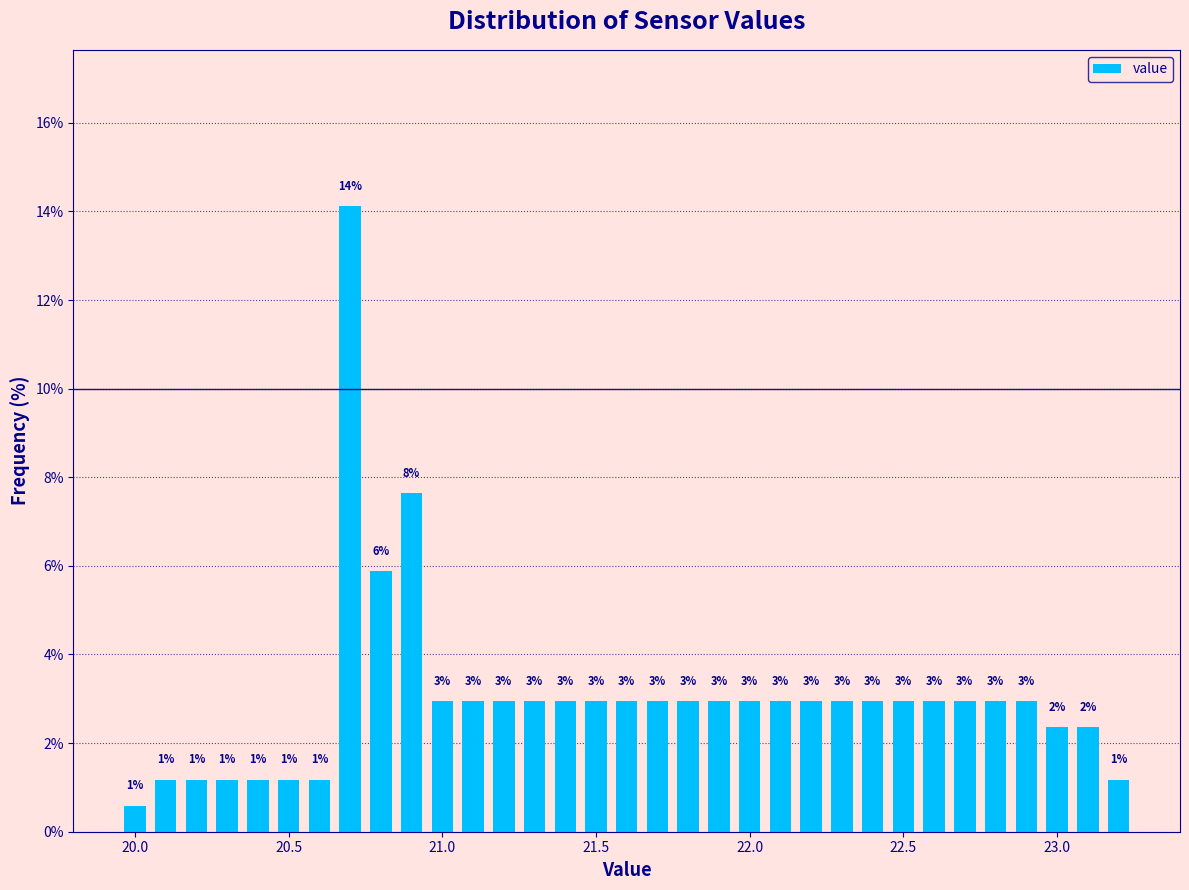

Around what value on the x-axis is the tallest bar? Give the approximate position of its centre, as read against the axis.

20.70